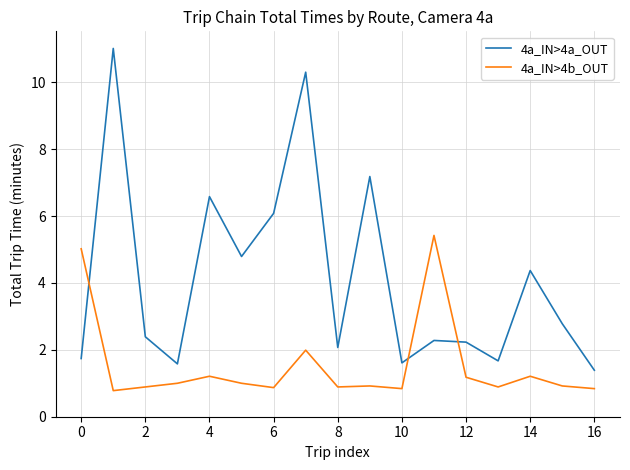

True or false: 4a_IN>4a_OUT and 4a_IN>4b_OUT intersect in this chart.

True